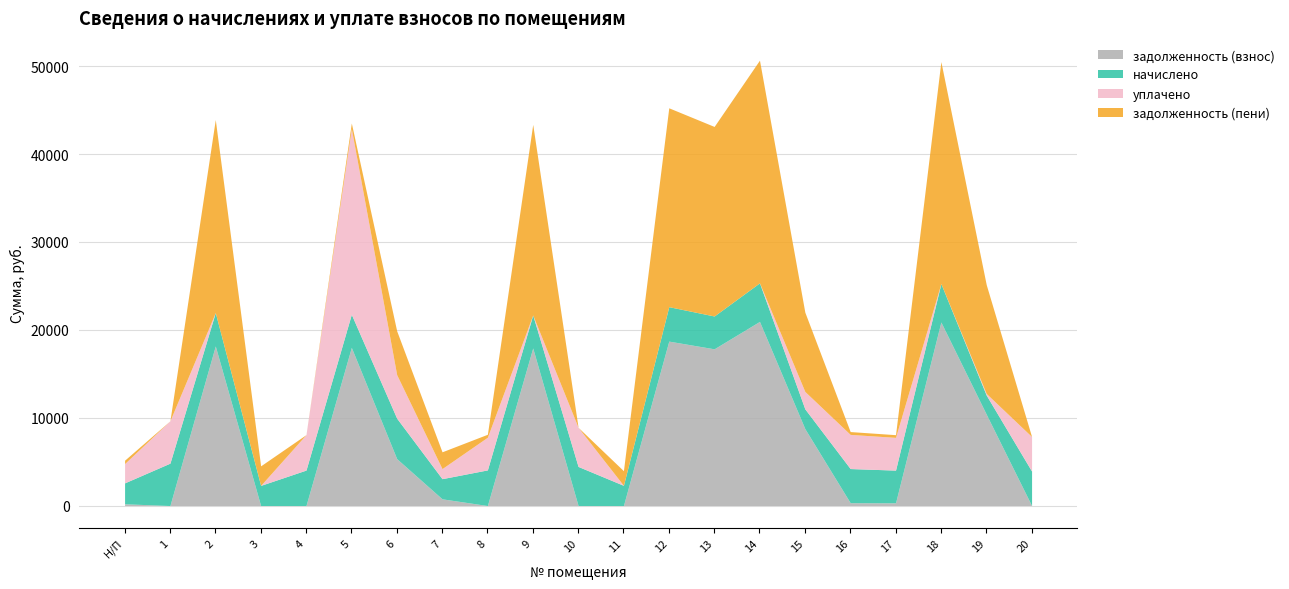

What is the difference between the maximum and minimum values in the задолженность (взнос) series?

20952.2